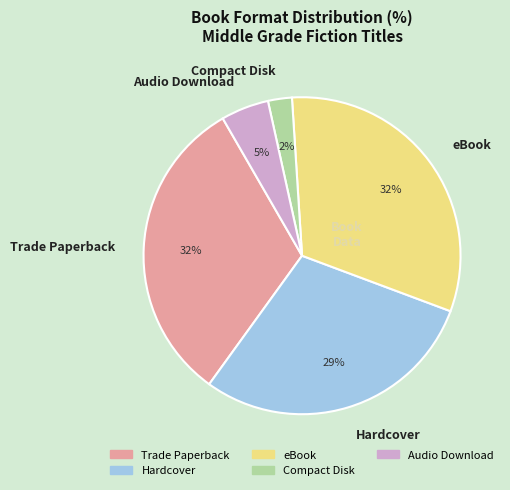

Which has a higher value, Hardcover or Audio Download?

Hardcover